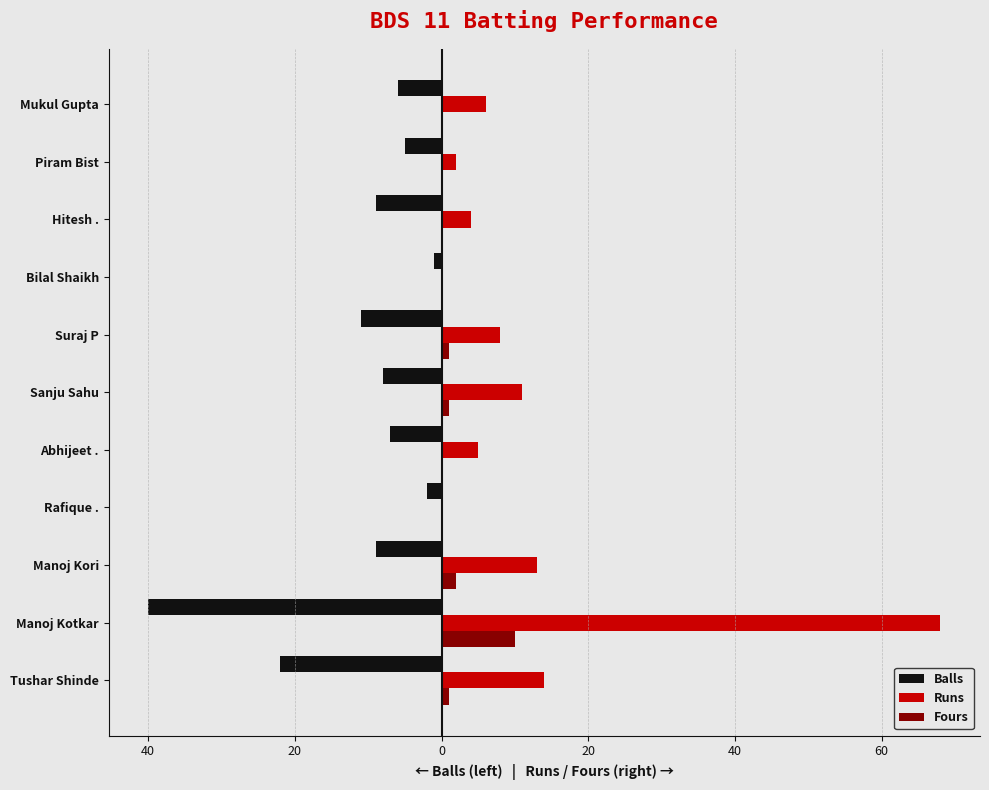

What are all the series names shown in the legend?

Balls, Runs, Fours